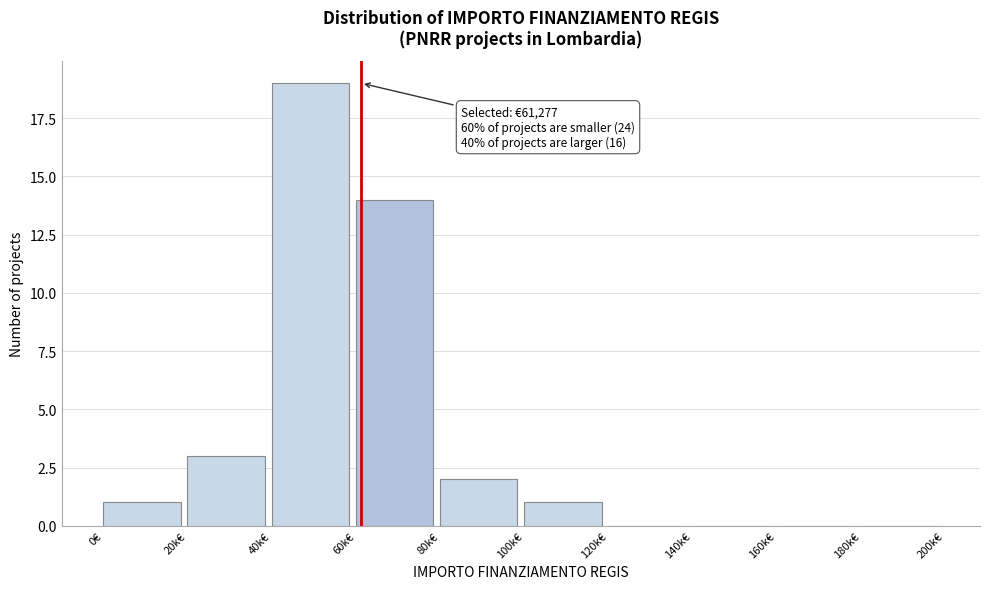

Reading right to left, transcribe all the data shown in this chart.

180k€=0	160k€=0	140k€=0	120k€=0	100k€=1	80k€=2	60k€=14	40k€=19	20k€=3	0€=1